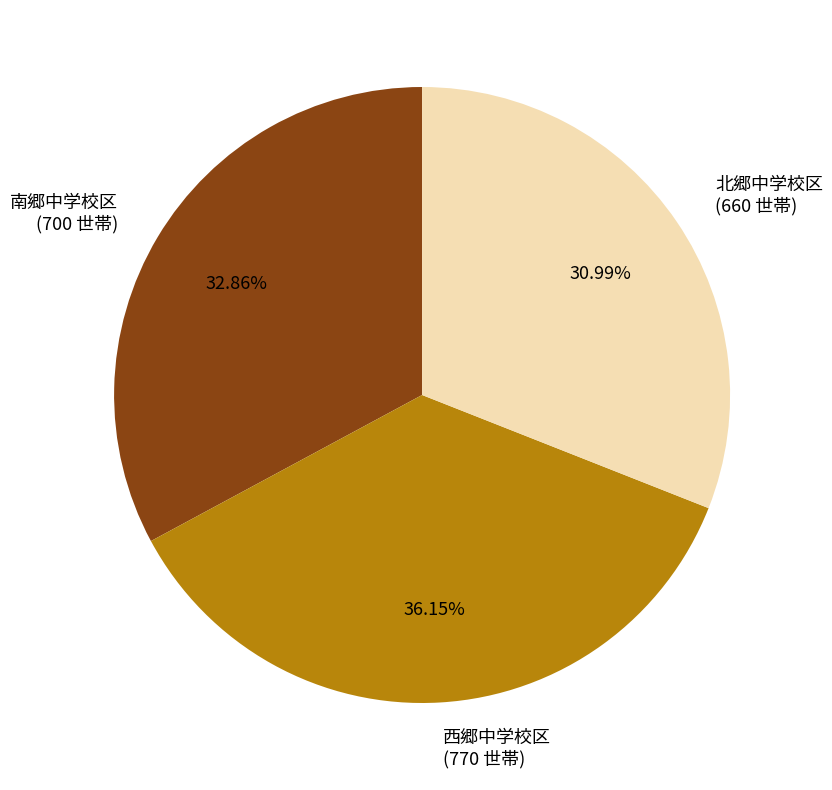

To the nearest percent, what is the combined percentage of 南郷中学校区 and 北郷中学校区?

64%